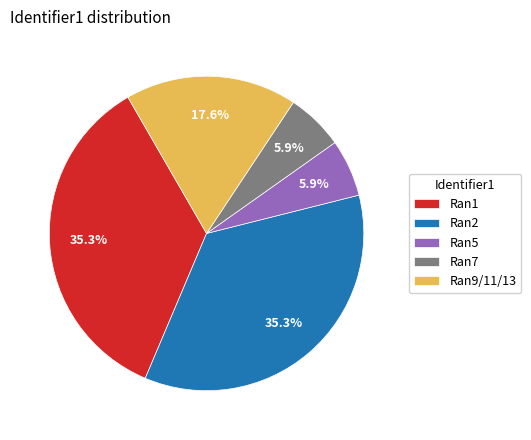

To the nearest percent, what is the difference between the largest and smallest slice percentages?

29%